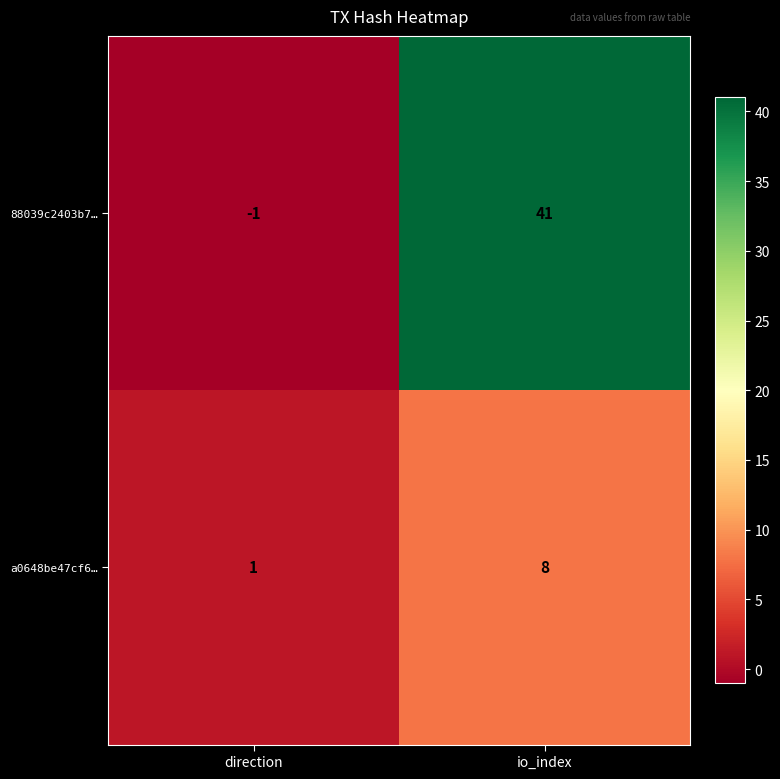

How many series are shown in this chart?

2